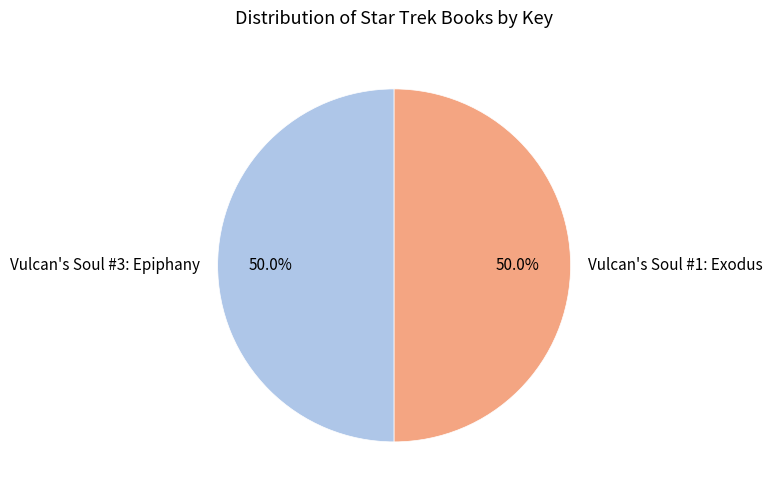

Approximately how many times larger is the value at Vulcan's Soul #3: Epiphany compared to Vulcan's Soul #1: Exodus?

1.0